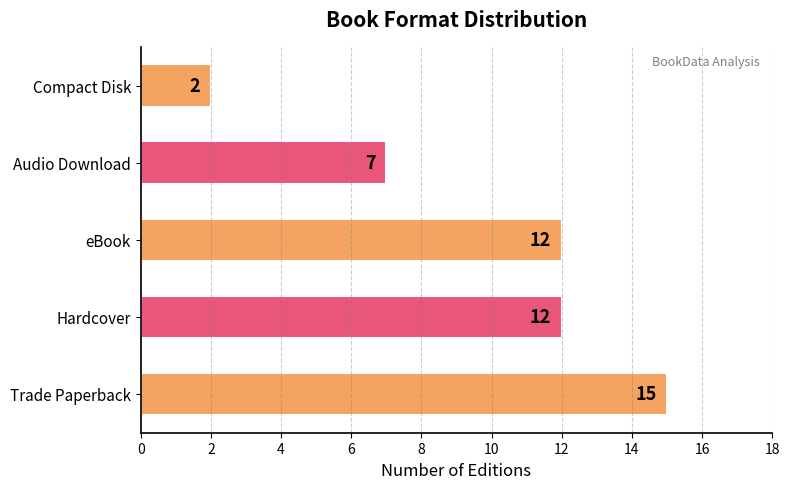

The value at Compact Disk is 2. True or false?

True